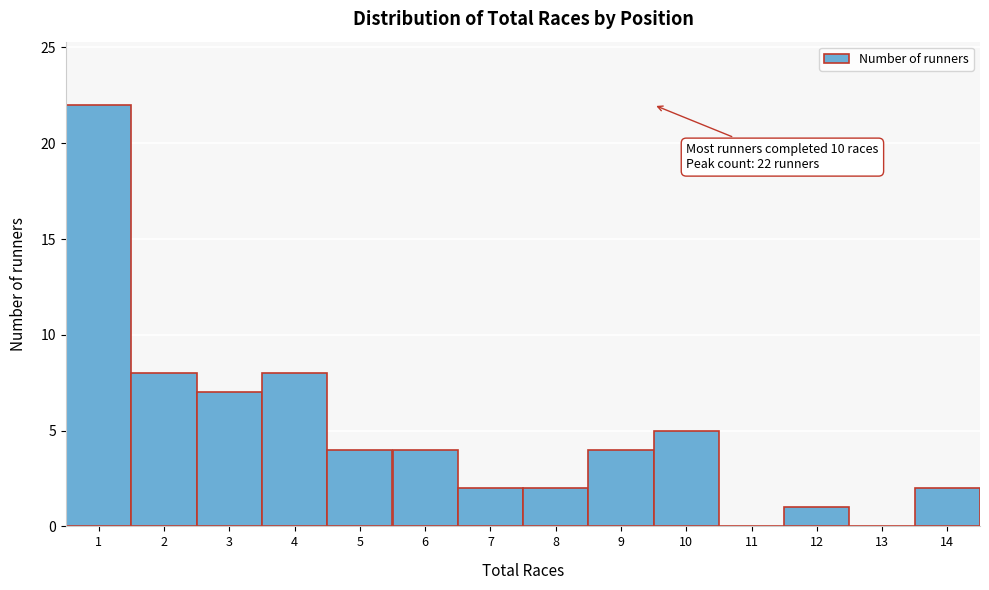

Reading left to right, transcribe all the data shown in this chart.

1=22	2=8	3=7	4=8	5=4	6=4	7=2	8=2	9=4	10=5	11=0	12=1	13=0	14=2